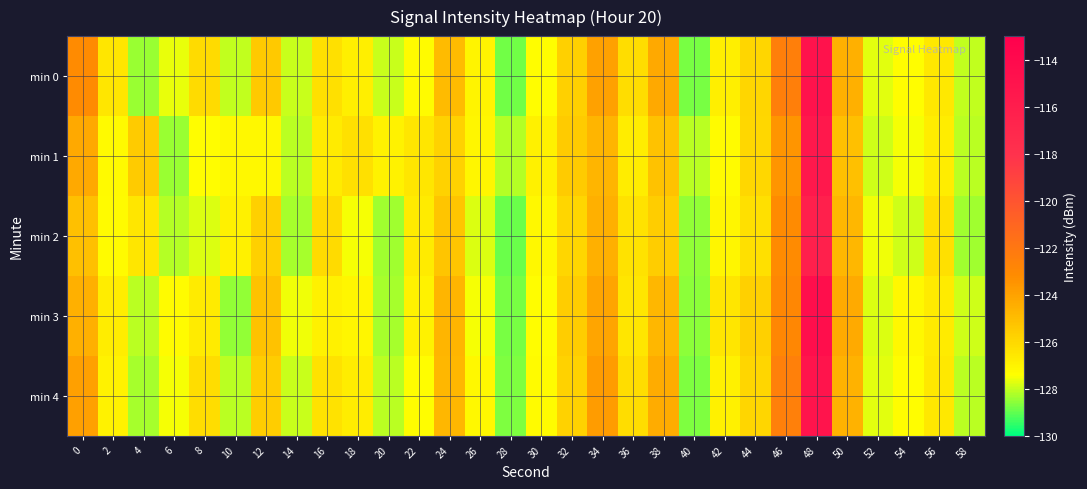

Which series has the widest spread of values?

min 3